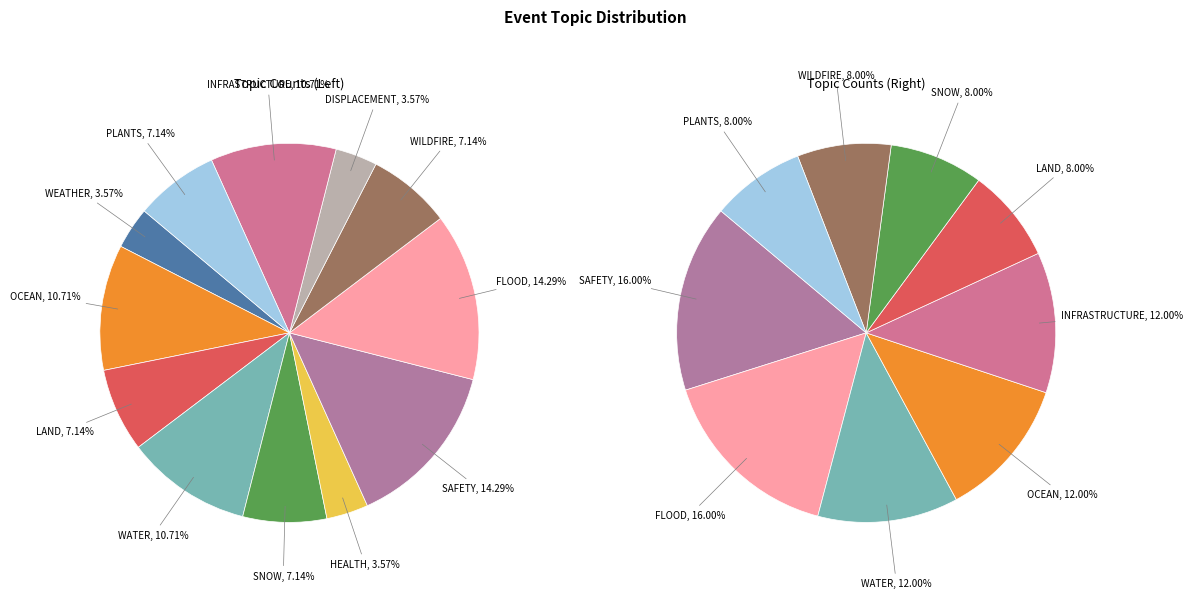

To the nearest percent, what percentage of the pie is WEATHER?

4%